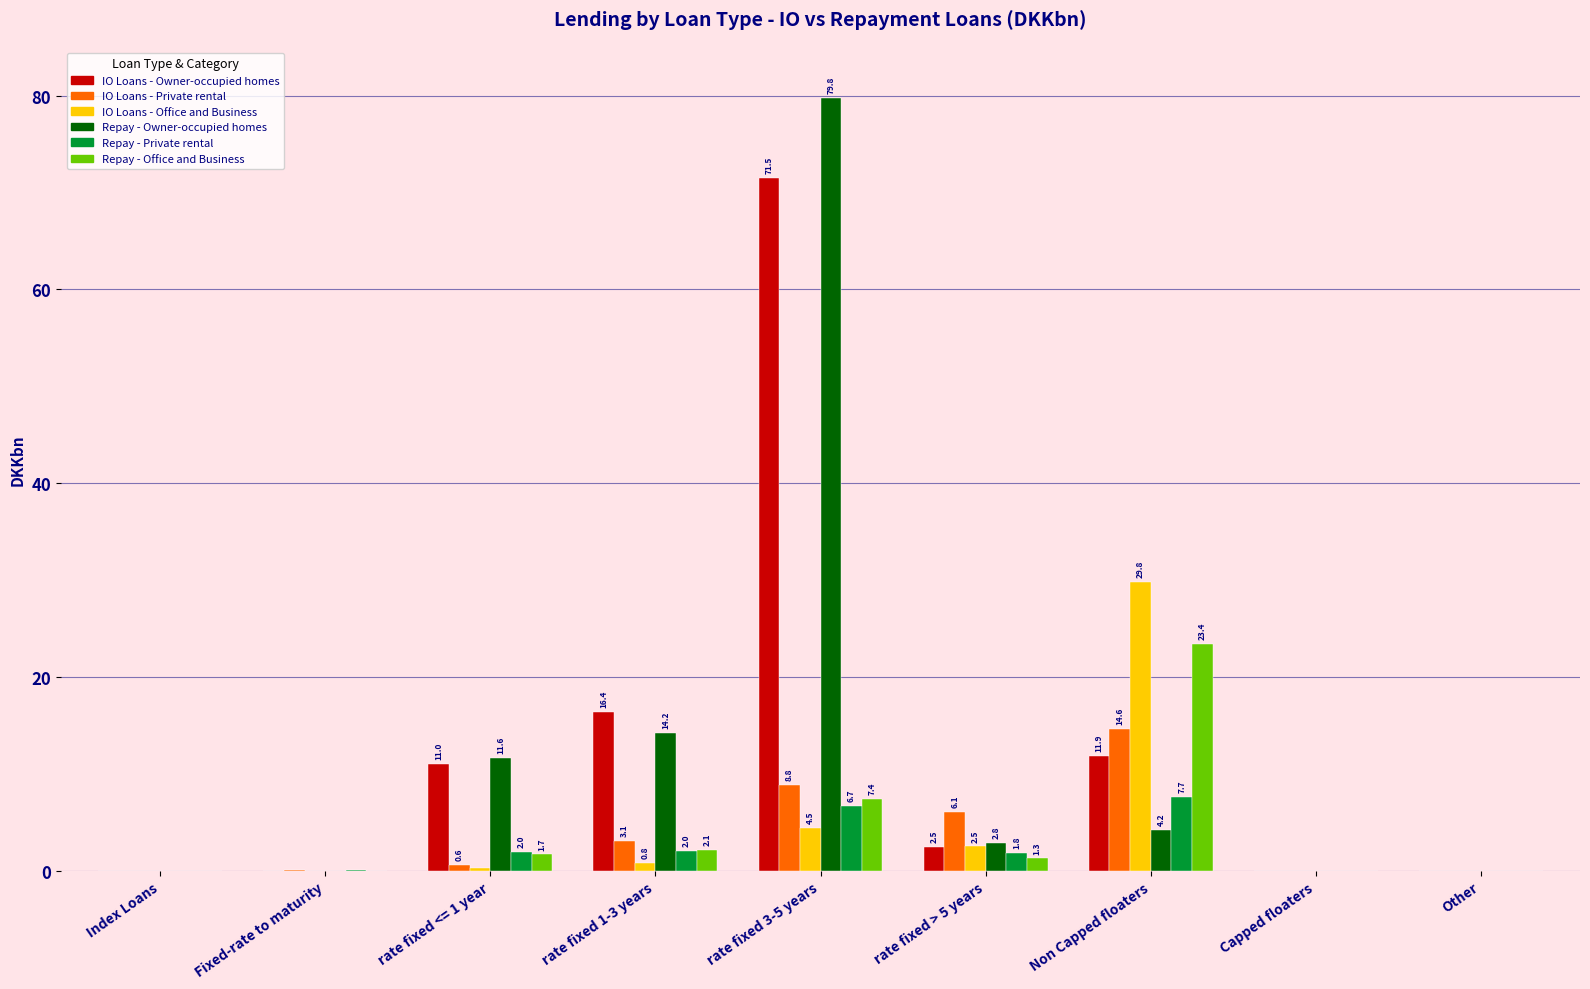

What is the sum of the Repay - Private rental values at Other and Non Capped floaters?

7.7